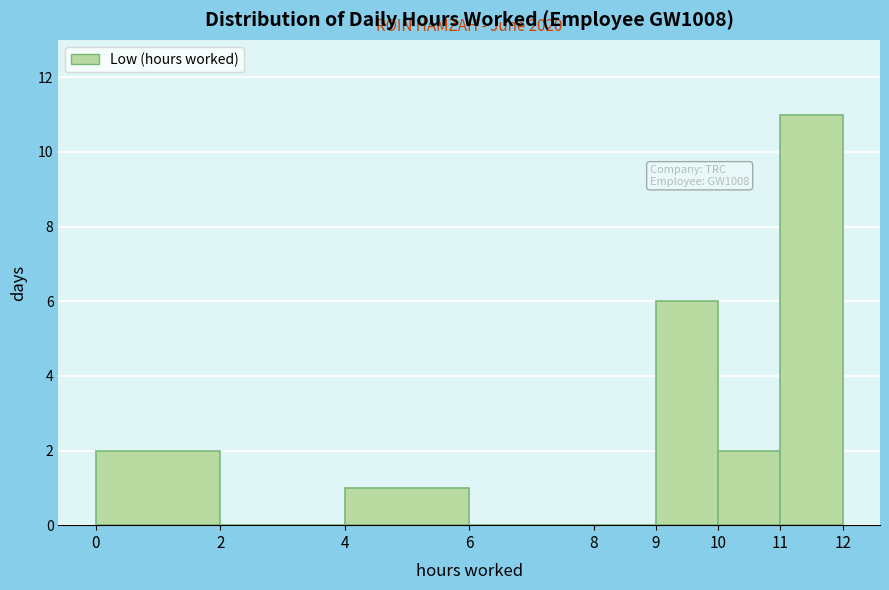

Over which range of the x-axis is the bar tallest?

11 to 12